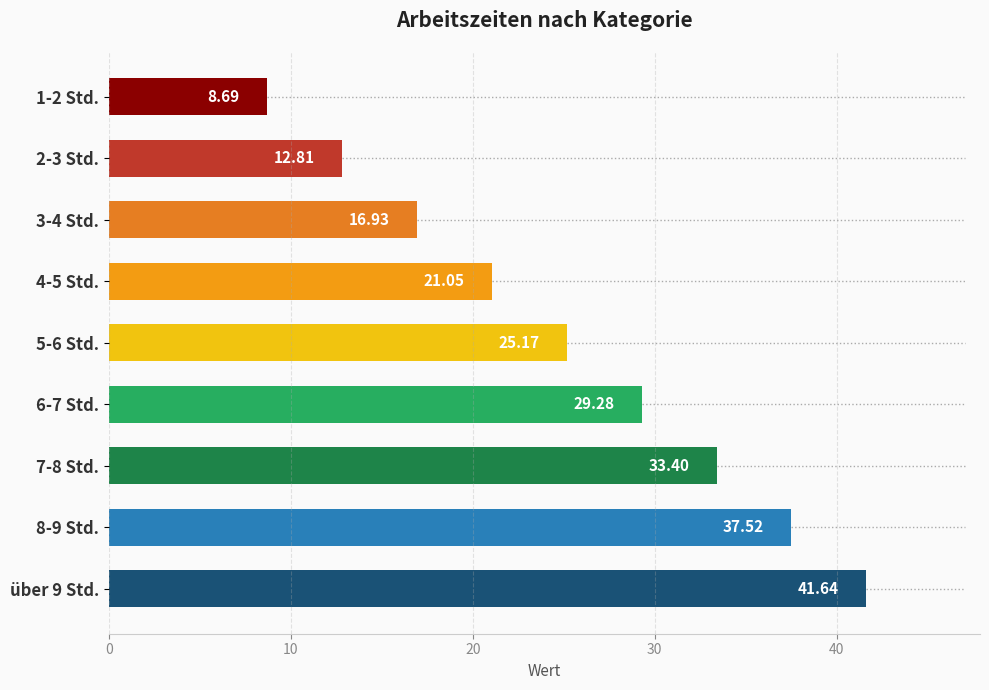

Approximately how many times larger is the value at 3-4 Std. compared to 7-8 Std.?

0.5